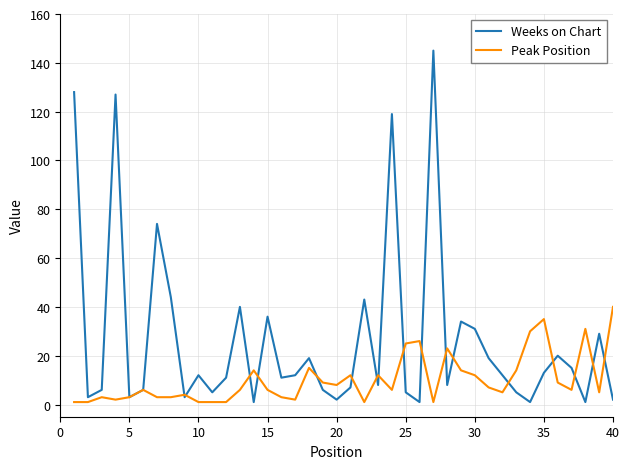

Which series has the largest range (max minus min)?

Weeks on Chart